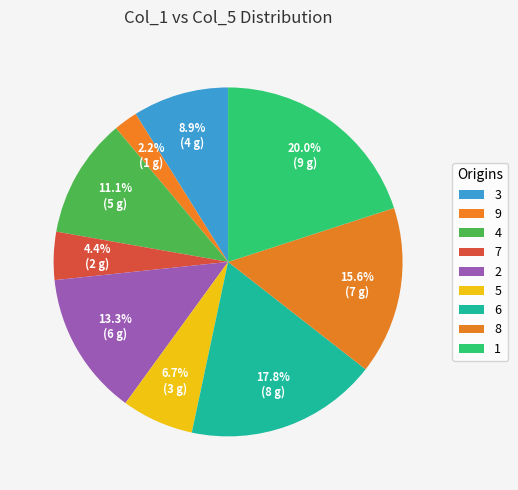

Between 5 and 3, which is larger?

3